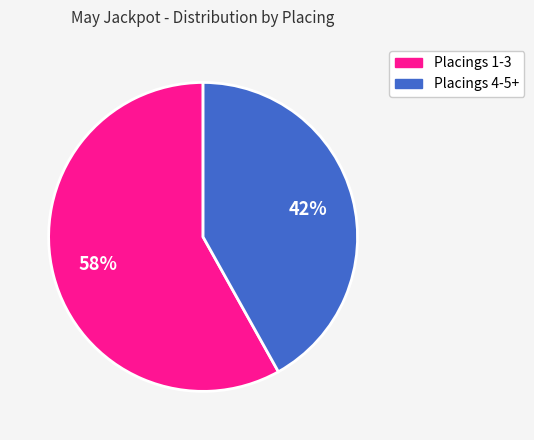

Is the sum of Placings 1-3 and Placings 4-5+ greater than half?

Yes